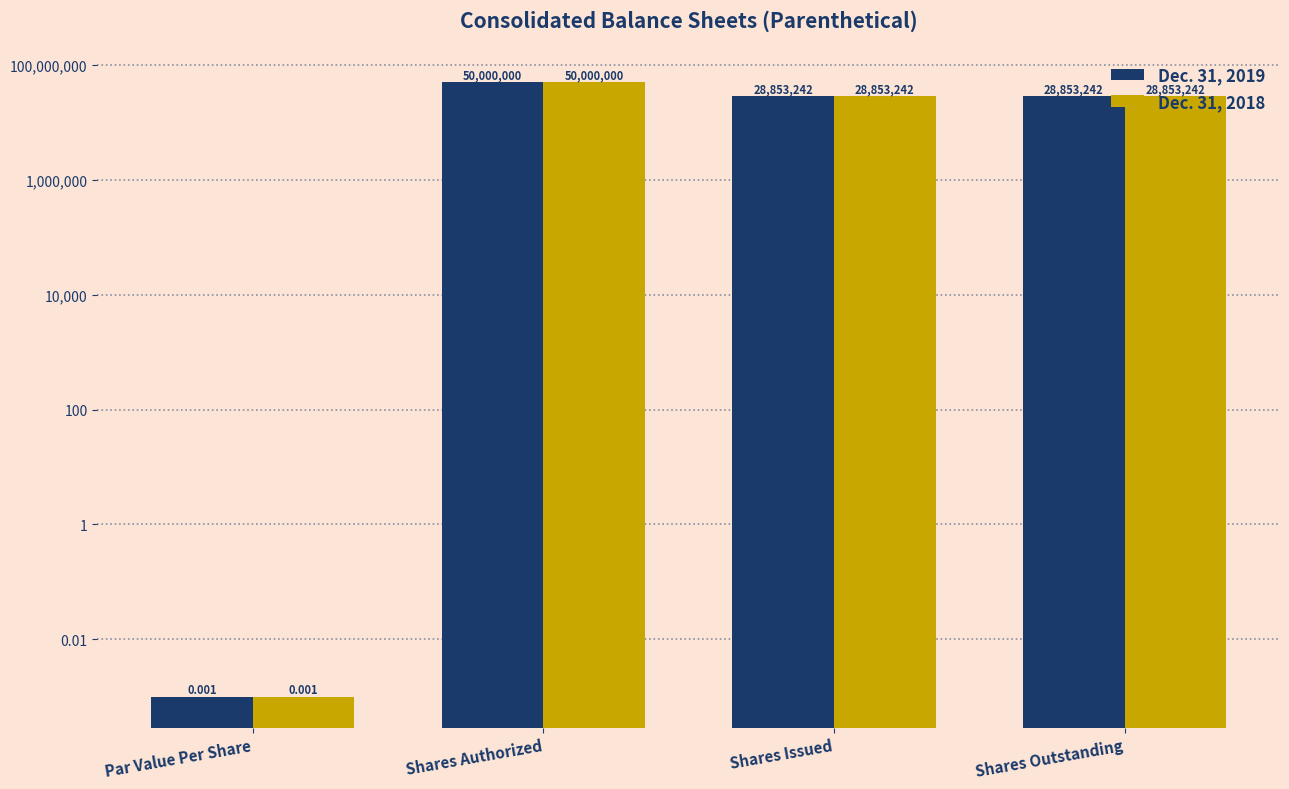

Reading right to left, list all the values displayed in this chart.

Dec. 31, 2019: Shares Outstanding=28853242.0	Shares Issued=28853242.0	Shares Authorized=50000000.0	Par Value Per Share=0.0
Dec. 31, 2018: Shares Outstanding=28853242.0	Shares Issued=28853242.0	Shares Authorized=50000000.0	Par Value Per Share=0.0